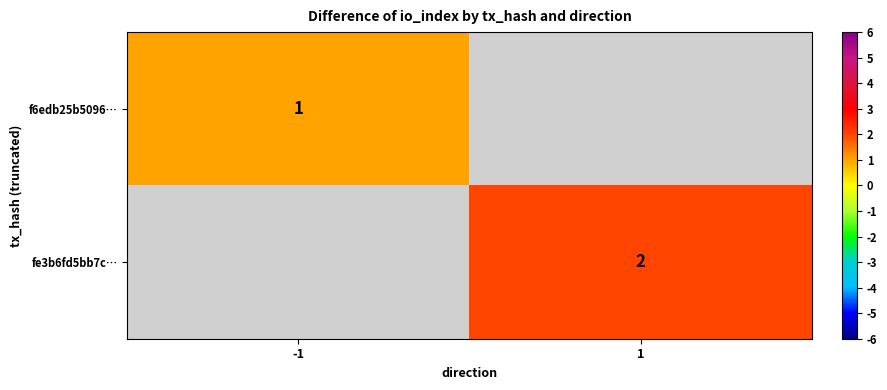

What is the smallest value displayed?

1.0